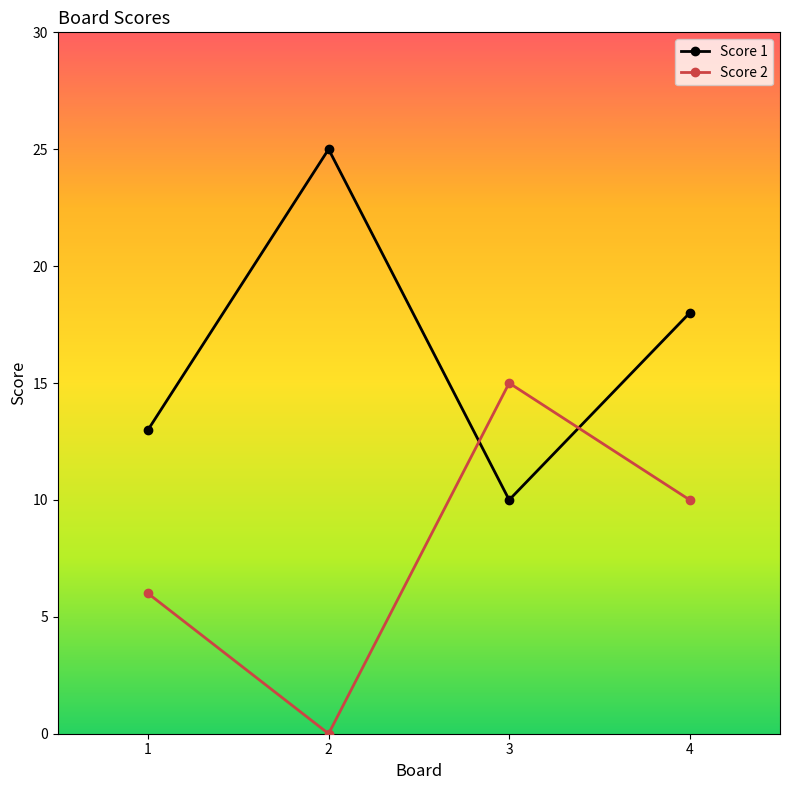

How many interior local valleys does the Score 1 series have?

1